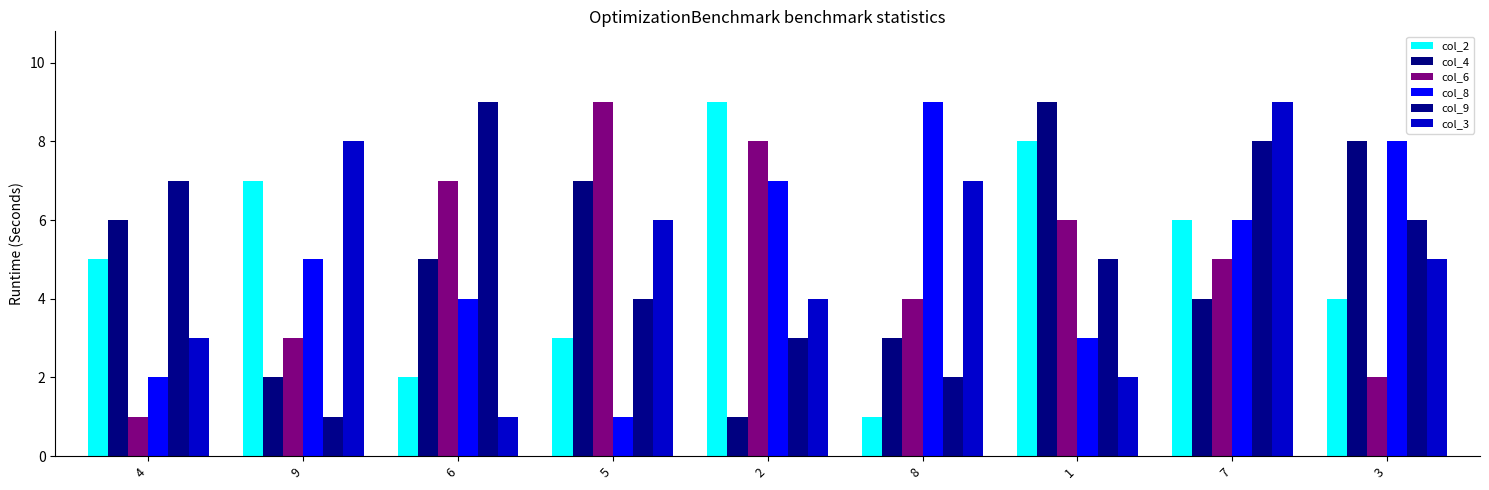

Read the col_9 value at 3.

6